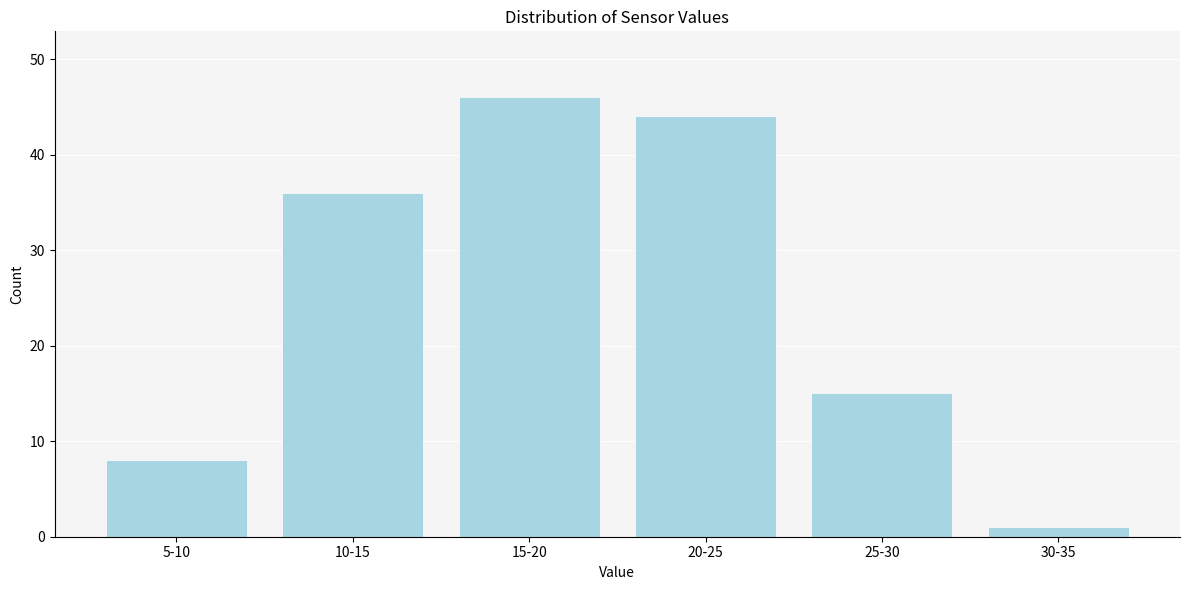

Reading left to right, what are all the values shown in this chart?

8	36	46	44	15	1